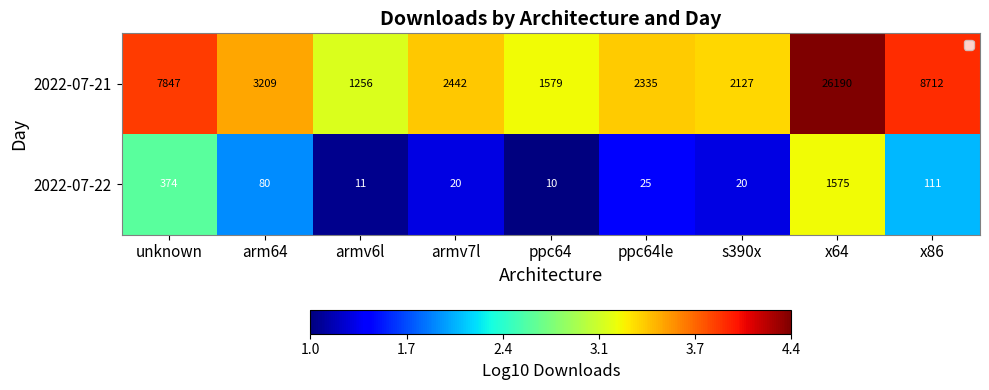

The 2022-07-21 series shows 45841 at x64. True or false?

False